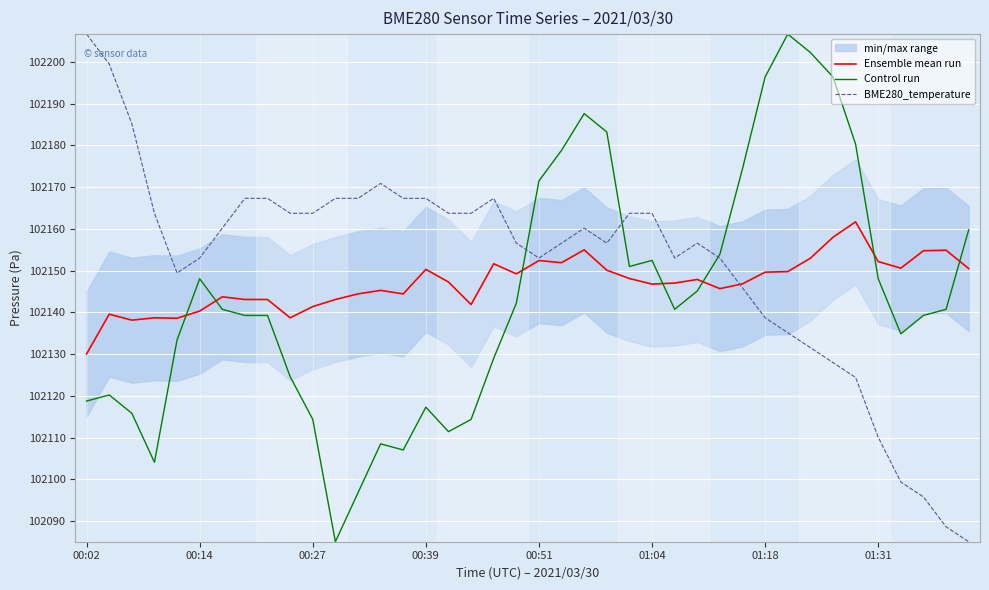

Is it true that Ensemble mean run equals 102150.5 at 39?

True